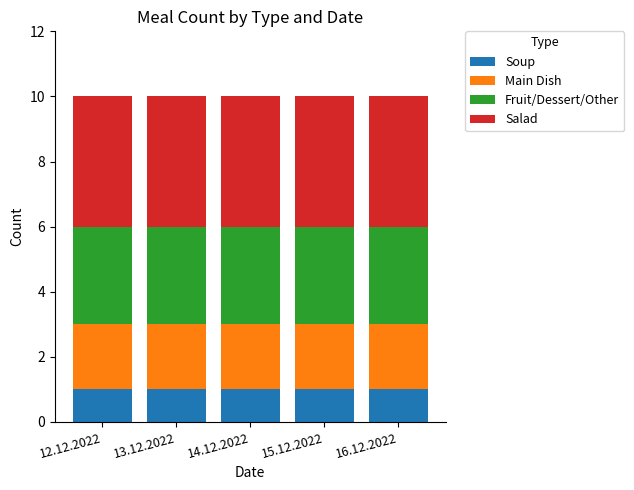

What is the total value across all series at 13.12.2022?

10